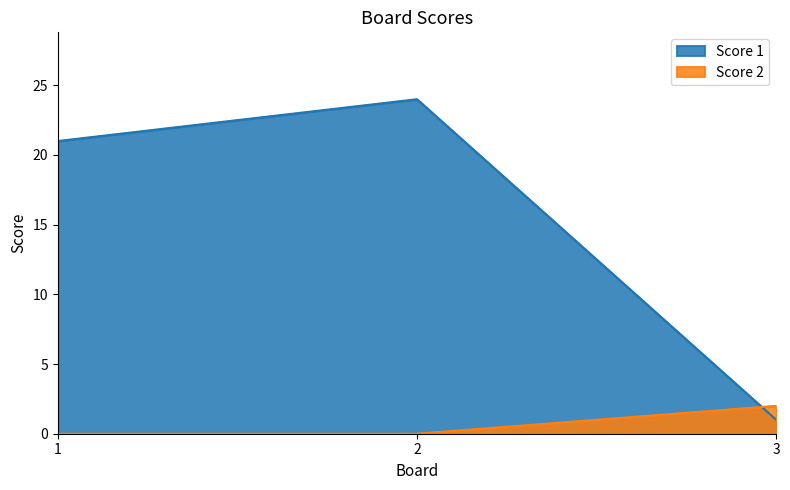

Which series has the largest total across all categories?

Score 1